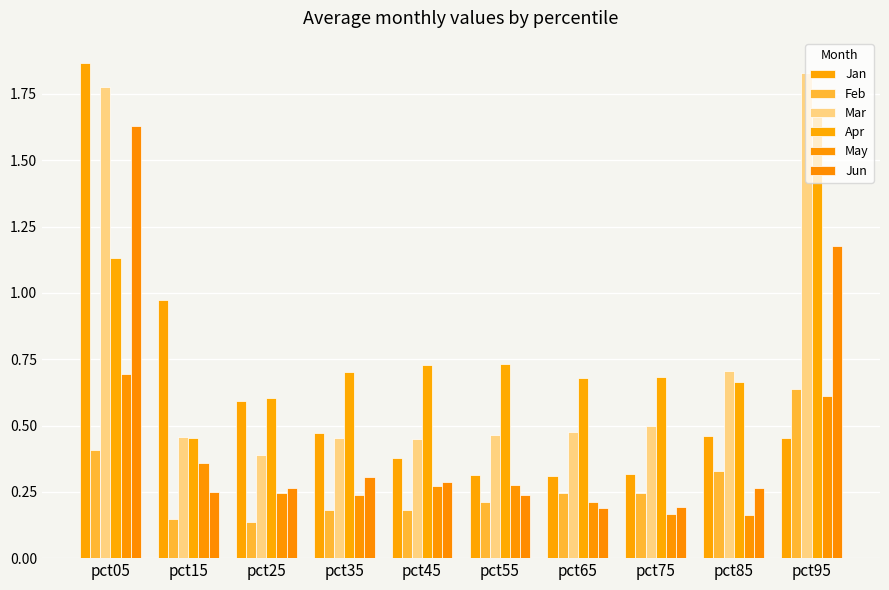

The value of Jun at pct15 is 0.2. True or false?

True